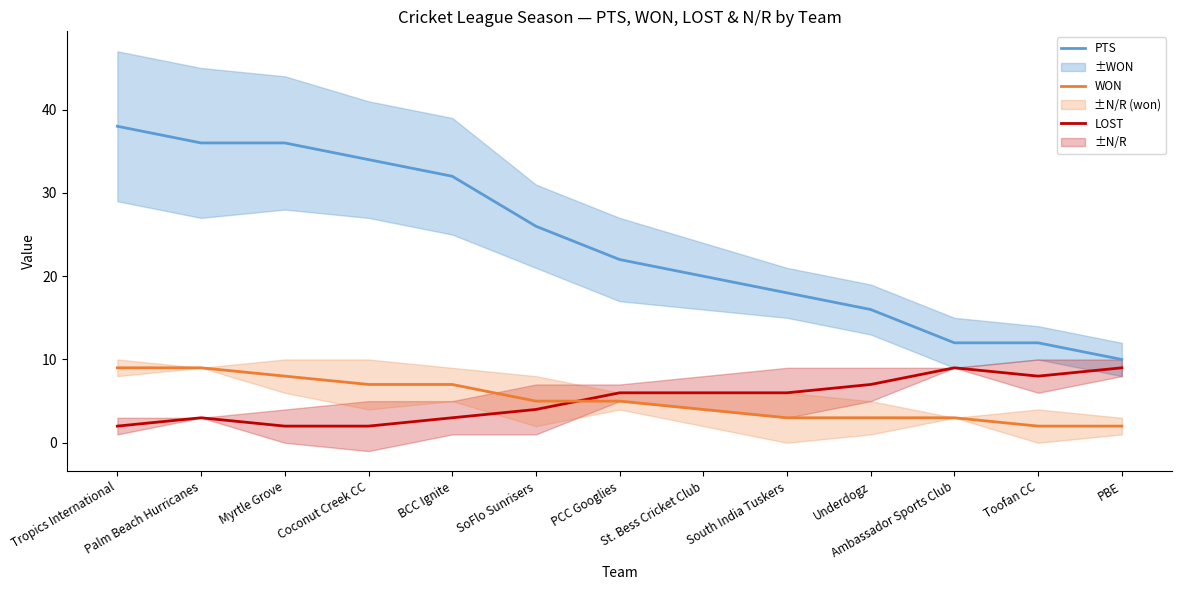

What value does the PTS series have at Coconut Creek CC?

34